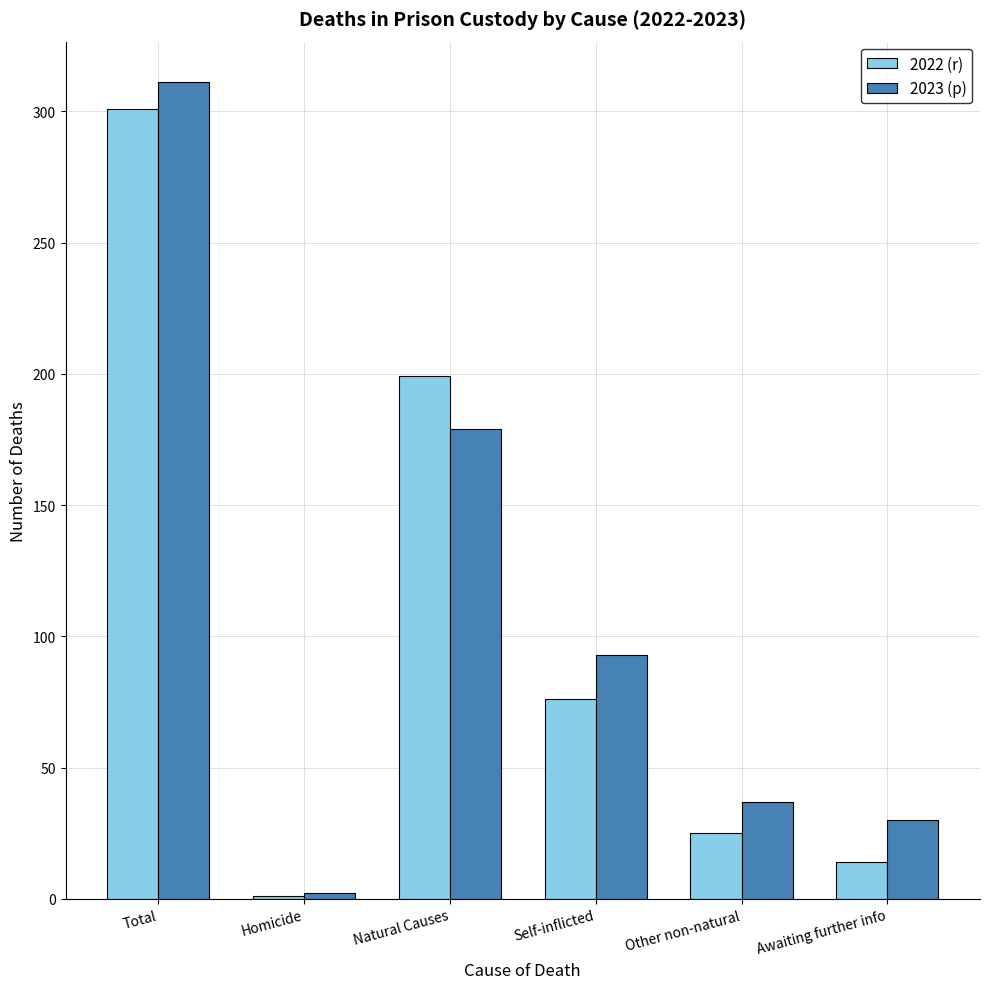

What is the label of the 2nd bar from the left?

Homicide